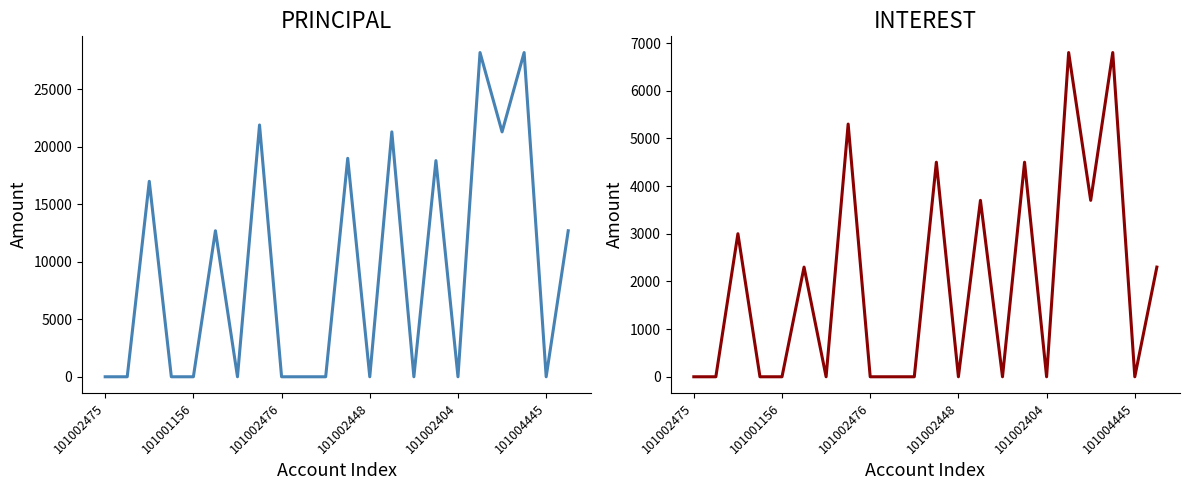

Reading right to left, list all the values displayed in this chart.

PRINCIPAL: 12700	0	28200	21300	28200	0	18800	0	21300	0	19000	0	0	0	21900	0	12700	0	0	17000	0	0
INTEREST: 2300	0	6800	3700	6800	0	4500	0	3700	0	4500	0	0	0	5300	0	2300	0	0	3000	0	0